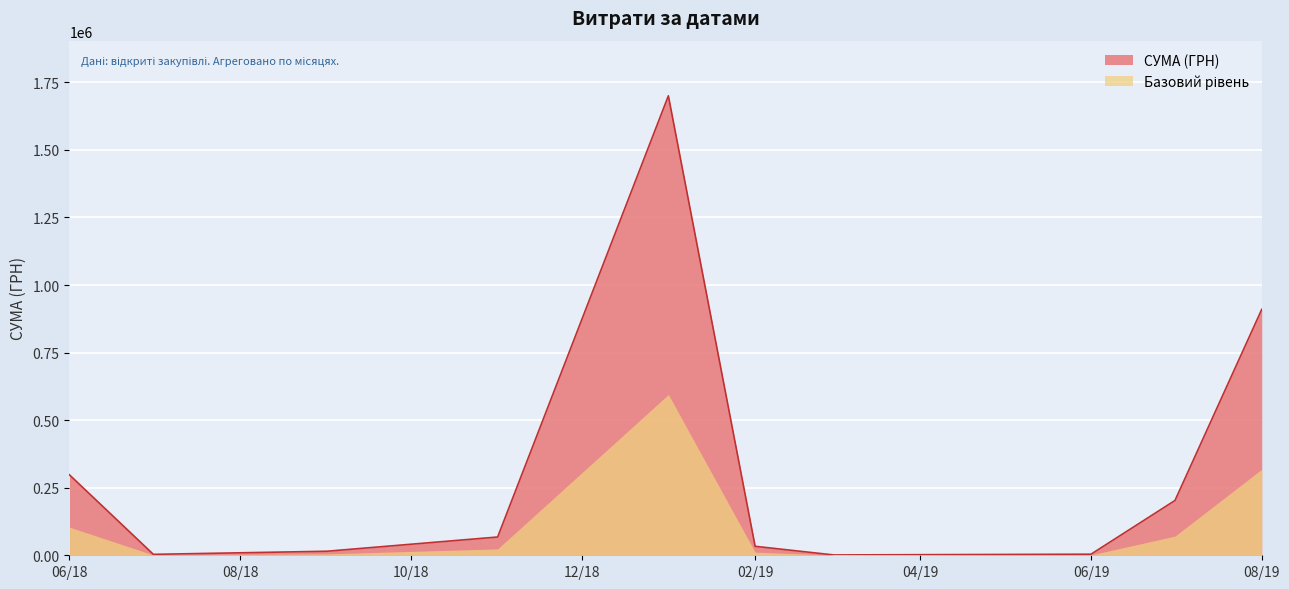

How many lines are shown in the chart?

2